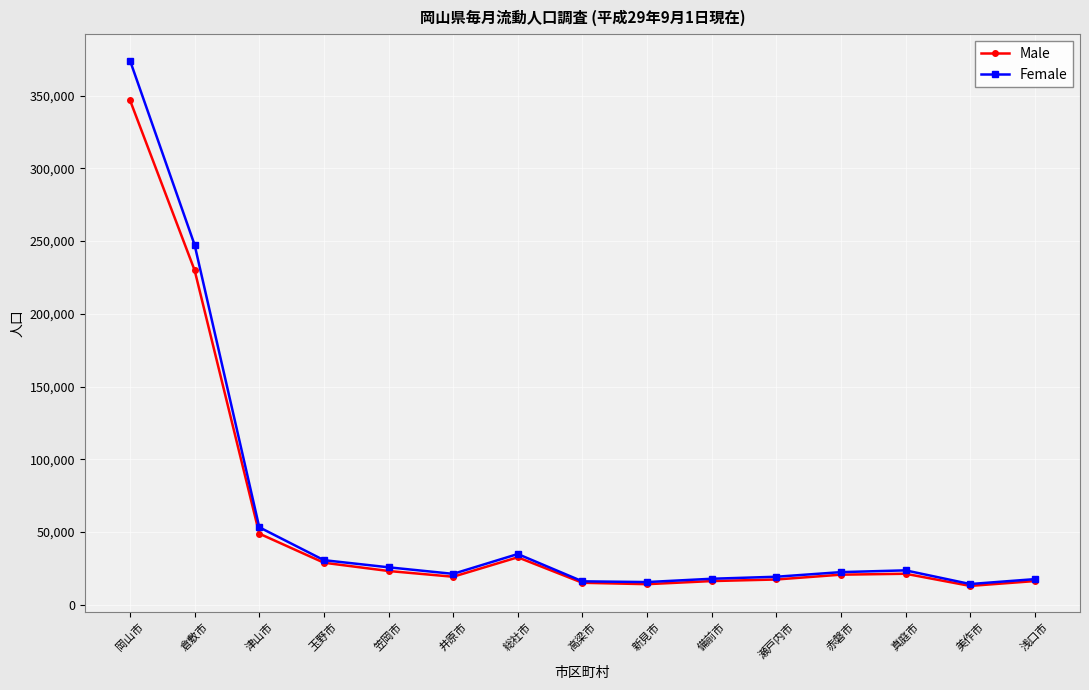

At which category is the sum across all series the highest?

岡山市